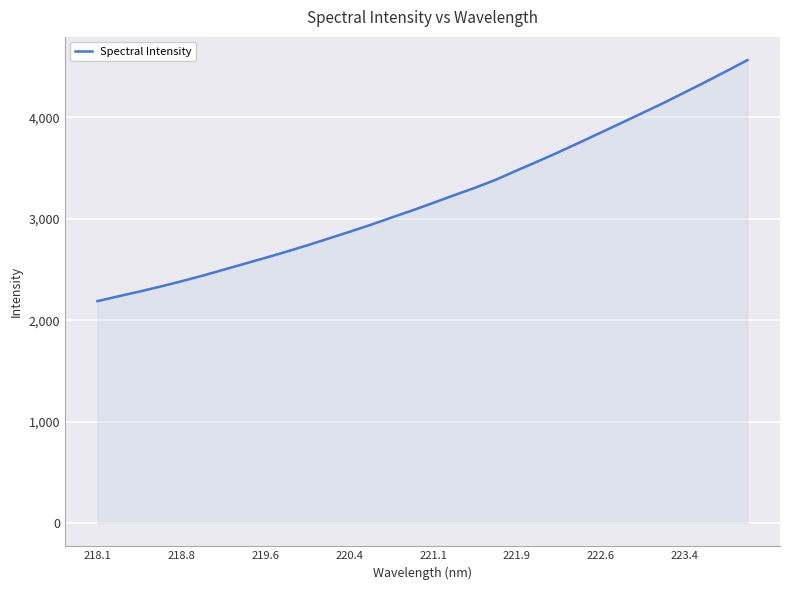

What is the difference between the maximum and minimum values?

2377.1